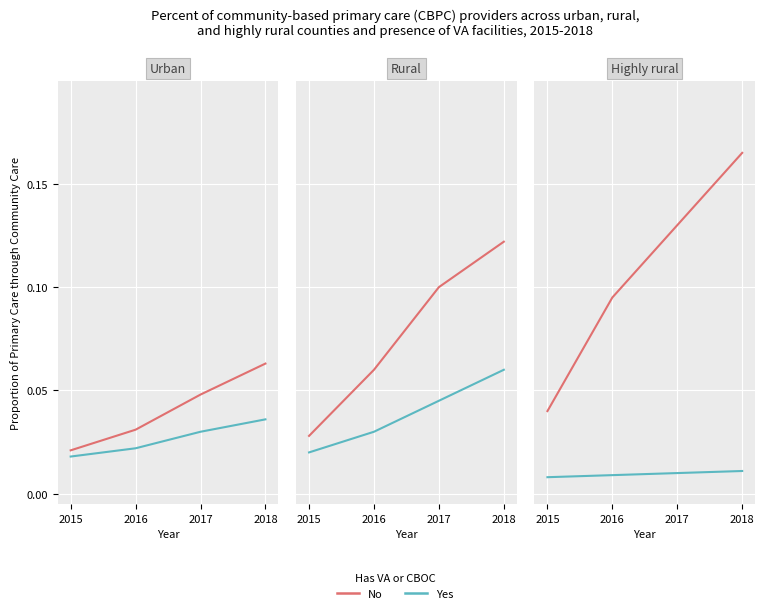

Which series has the widest spread of values?

No